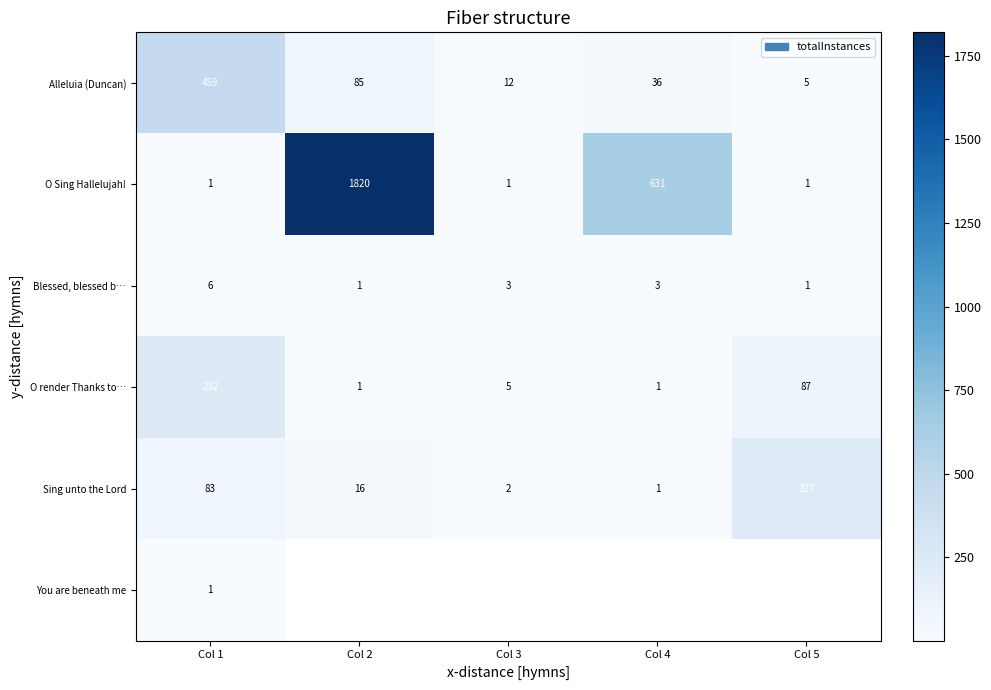

The Alleluia (Duncan) series shows 52 at Col 4. True or false?

False